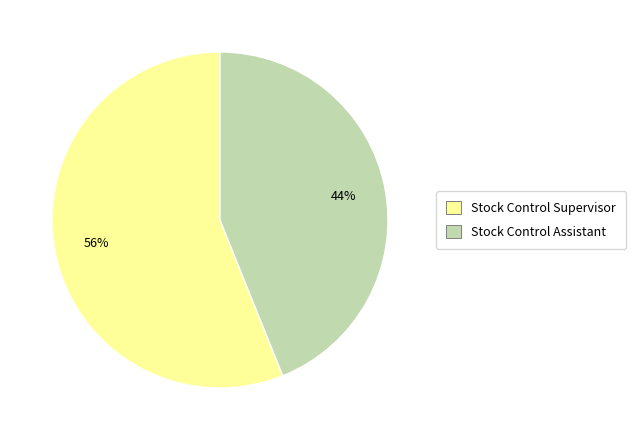

Which slice is the smallest?

Stock Control Assistant